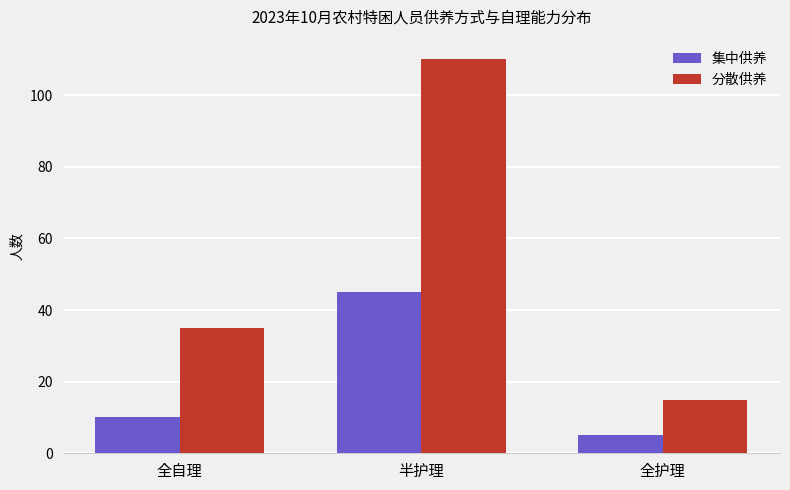

Which category has the highest value across all series?

半护理